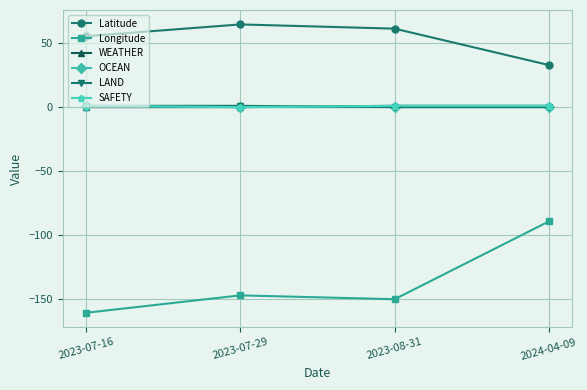

Reading right to left, transcribe all the data shown in this chart.

Latitude: 2024-04-09=32.8	2023-08-31=61.2	2023-07-29=64.5	2023-07-16=55.3
Longitude: 2024-04-09=-89.1	2023-08-31=-149.9	2023-07-29=-146.9	2023-07-16=-160.5
WEATHER: 2024-04-09=1.0	2023-08-31=1.0	2023-07-29=0.0	2023-07-16=0.0
OCEAN: 2024-04-09=0.0	2023-08-31=0.0	2023-07-29=0.0	2023-07-16=1.0
LAND: 2024-04-09=0.0	2023-08-31=0.0	2023-07-29=1.0	2023-07-16=1.0
SAFETY: 2024-04-09=1.0	2023-08-31=1.0	2023-07-29=0.0	2023-07-16=1.0